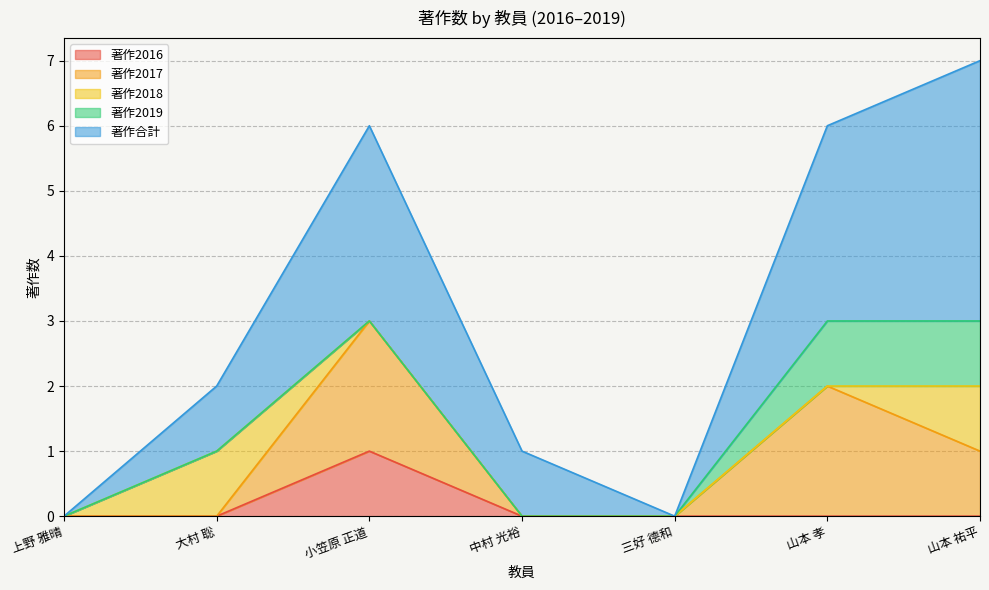

What is the highest value of the 著作2017 series?

2